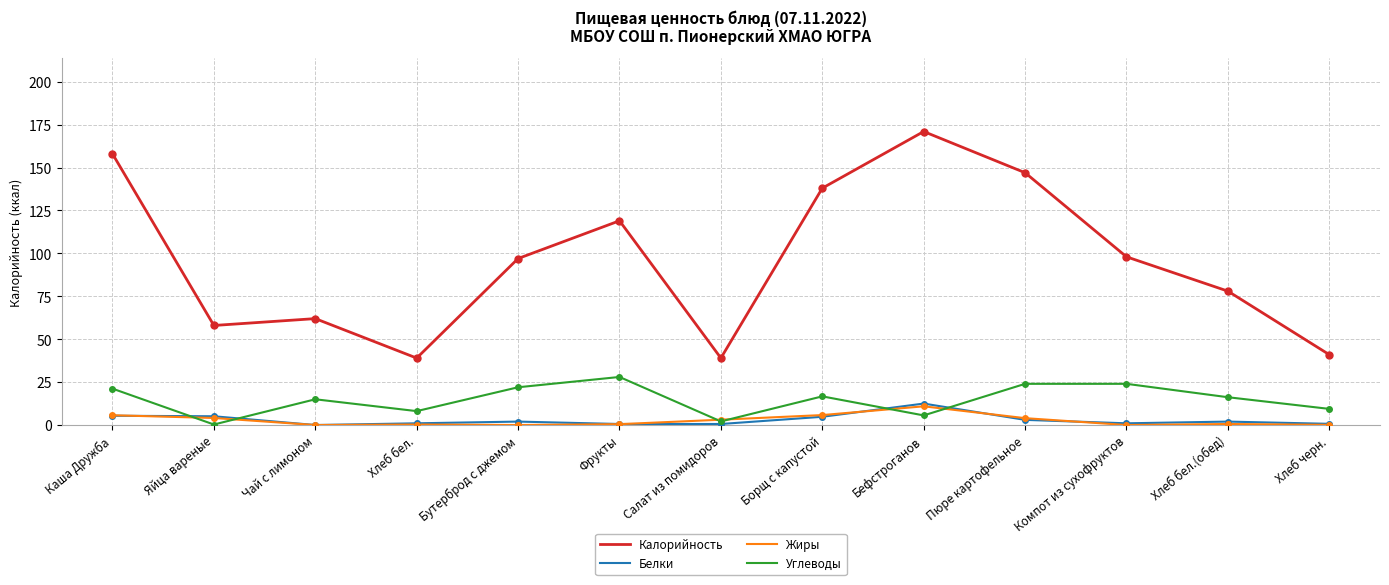

At which label does Калорийность first exceed 97?

Каша Дружба